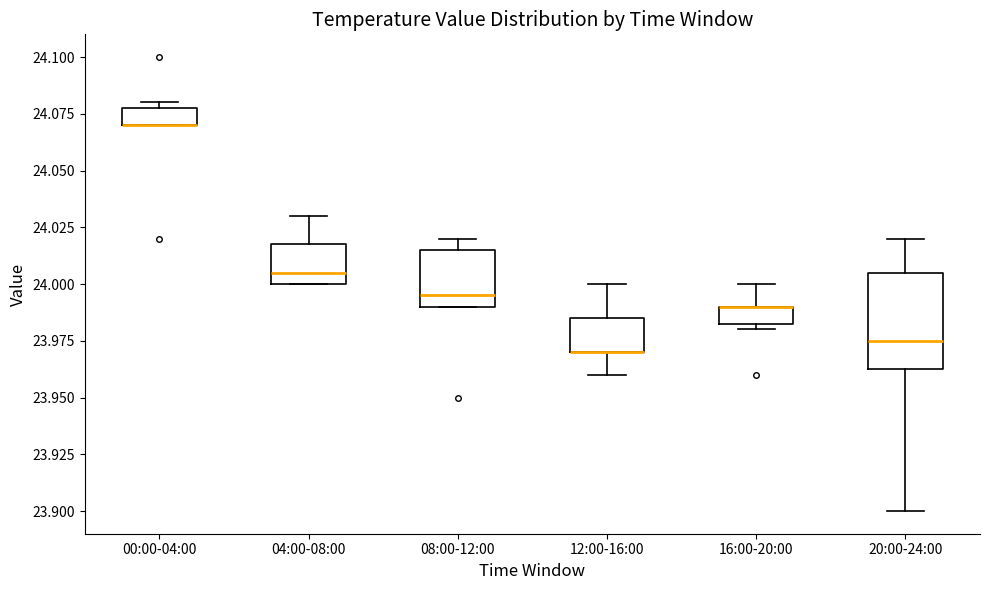

Which box is the tallest, from its lower edge to its upper edge?

20:00-24:00